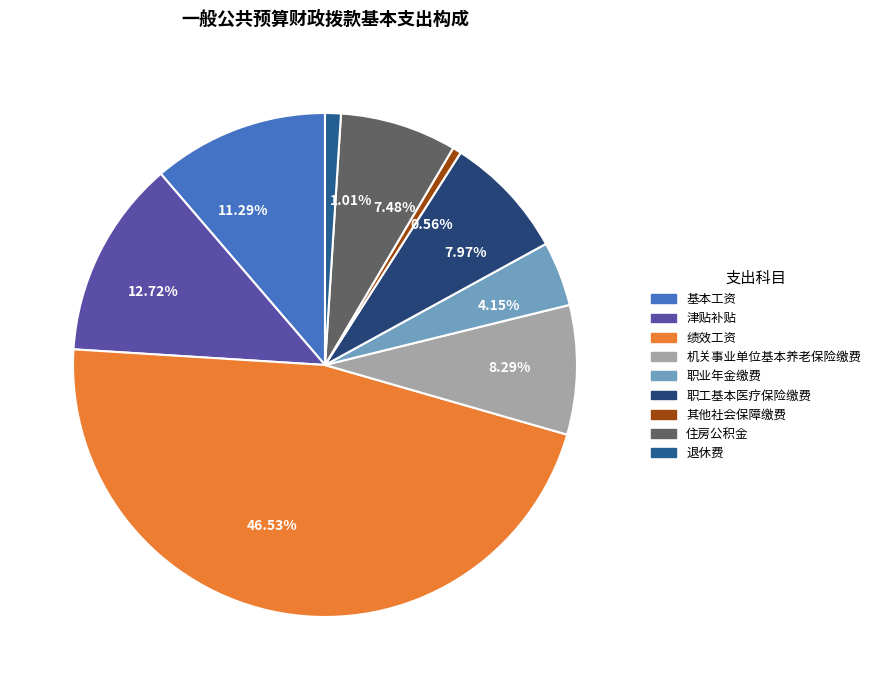

The 住房公积金 slice represents 1% of the pie. True or false?

False